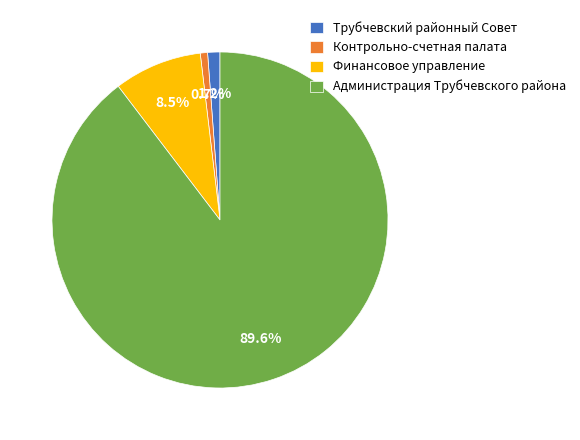

Do Администрация Трубчевского района and Трубчевский районный Совет together represent more than half of the pie?

Yes